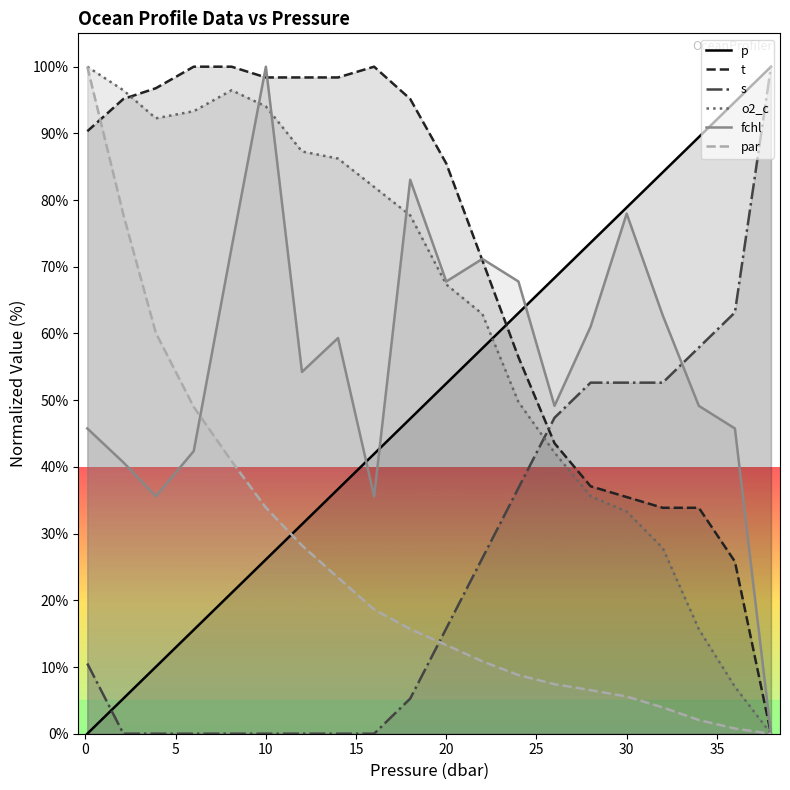

What is the difference between the maximum and minimum values in the o2_c series?

100.0